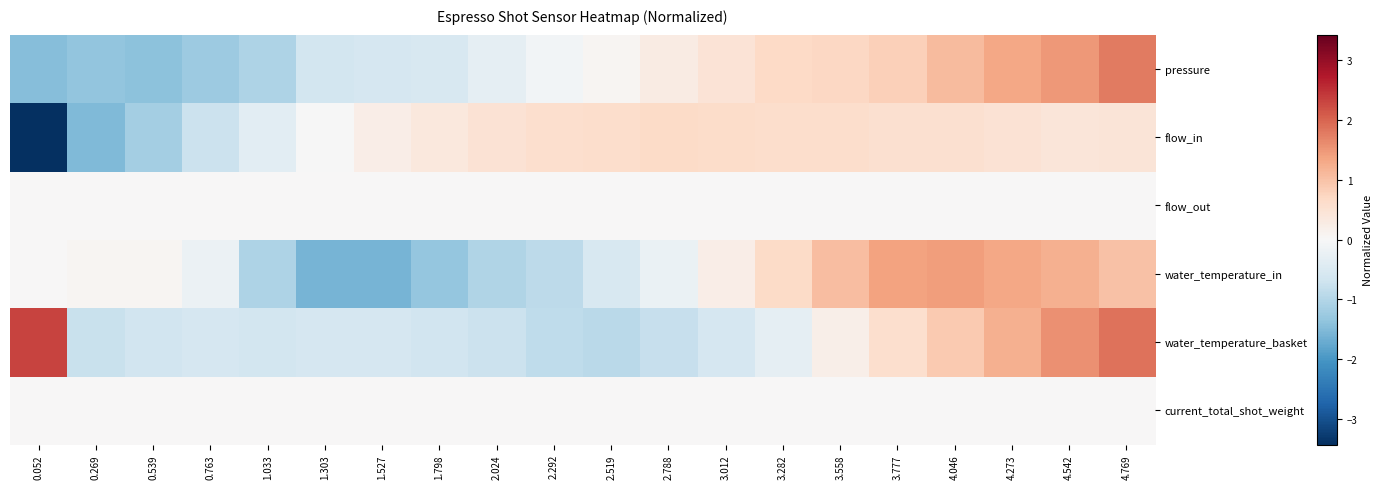

Between 2.024 and 4.542, which is larger?

4.542